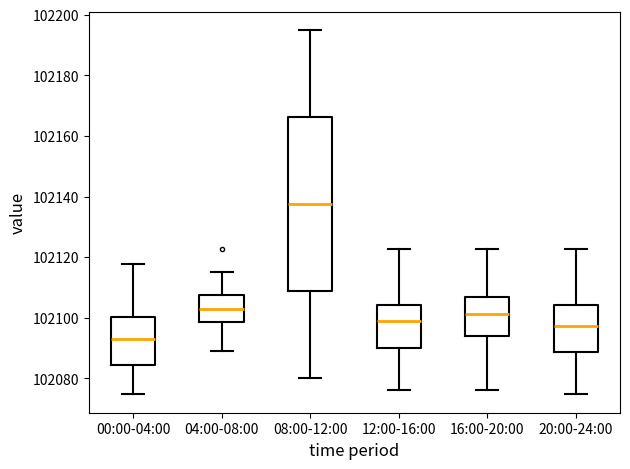

Reading left to right, read every box against the y-axis: the position of its median line, the range the box covers, and the ends of its whiskers. The values are not printed on the chart, so give them approximately, as read against the axis.

00:00-04:00: median 102094, box 102084 to 102100, whiskers 102074 to 102118
04:00-08:00: median 102102, box 102098 to 102108, whiskers 102088 to 102116
08:00-12:00: median 102138, box 102108 to 102166, whiskers 102080 to 102196
12:00-16:00: median 102100, box 102090 to 102104, whiskers 102076 to 102122
16:00-20:00: median 102102, box 102094 to 102106, whiskers 102076 to 102122
20:00-24:00: median 102098, box 102088 to 102104, whiskers 102074 to 102122